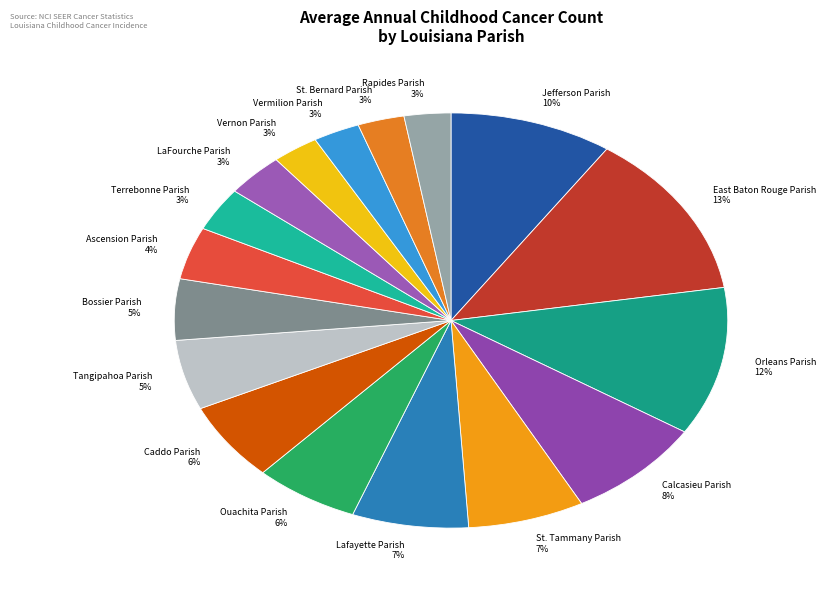

Which has a higher value, Vernon Parish or St. Tammany Parish?

St. Tammany Parish